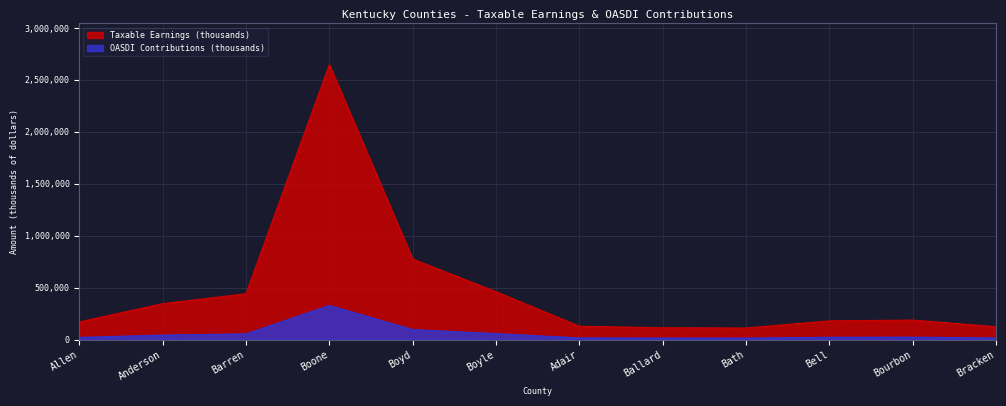

Where does the OASDI Contributions (thousands) series first go above 23249?

Anderson